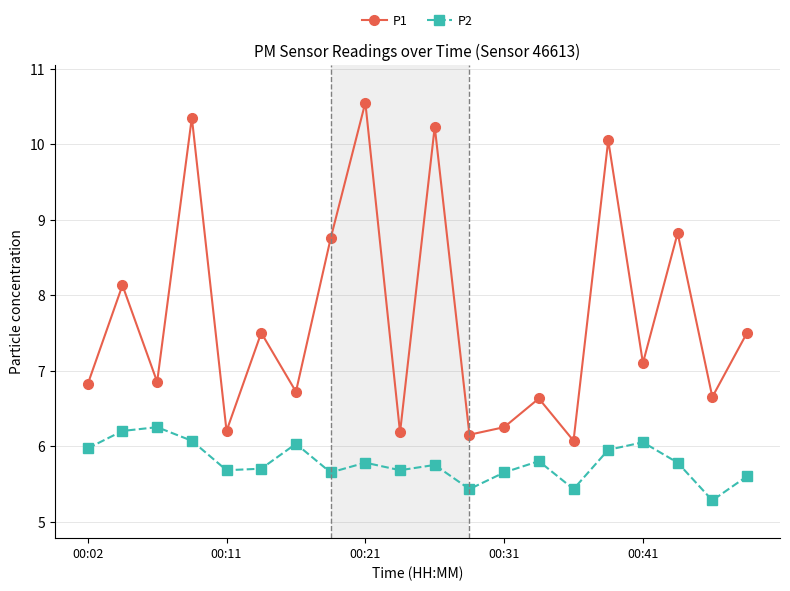

What is the value of the P2 point at the 12th from the left?

5.4